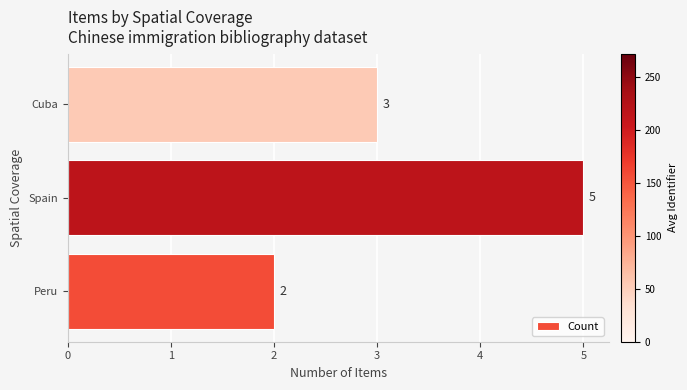

How many values are below 3?

1